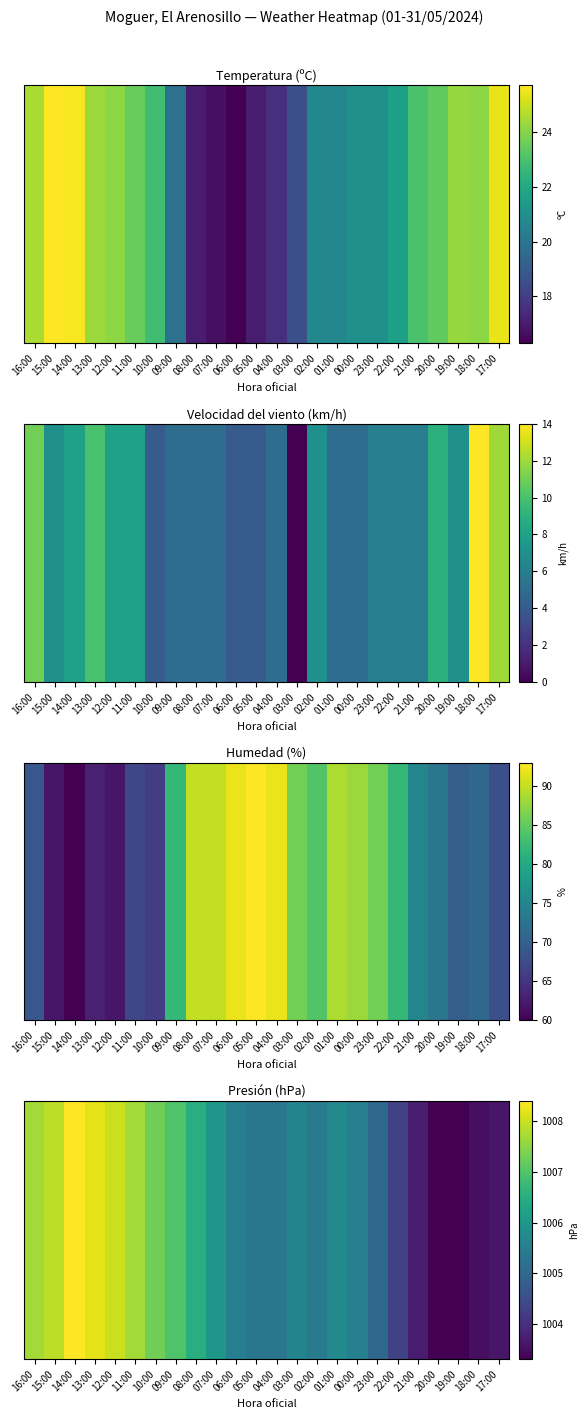

What is the change in value from 12:00 to 21:00?

-4.3